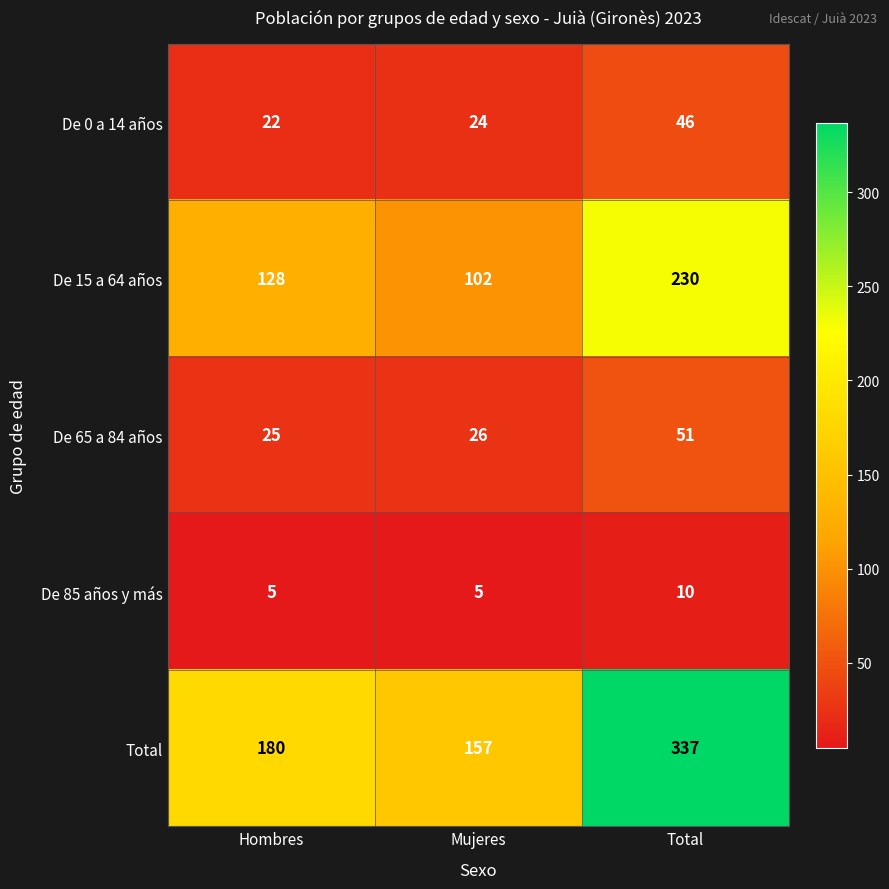

What value does the De 0 a 14 años series have at Mujeres?

24